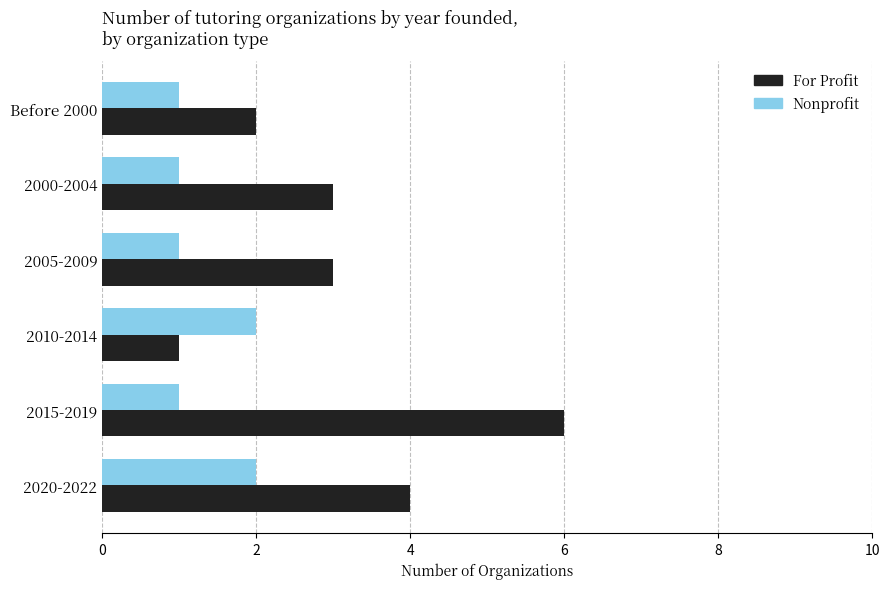

What is the lowest value of the Nonprofit series?

1